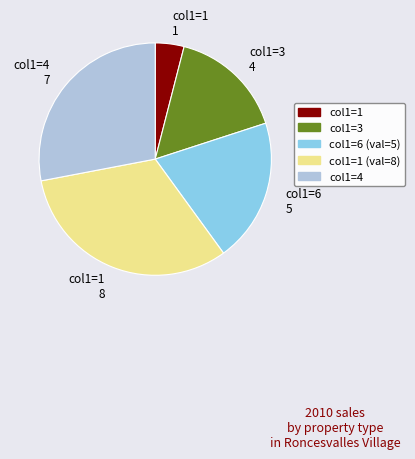

Is there a majority slice in this chart?

No